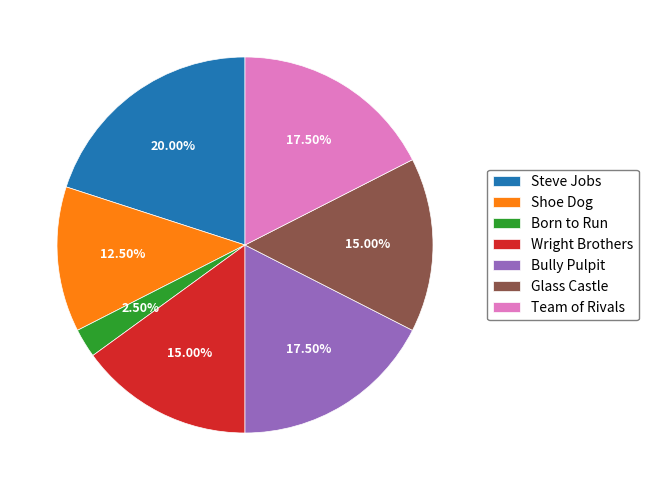

How many slices are in this pie chart?

7